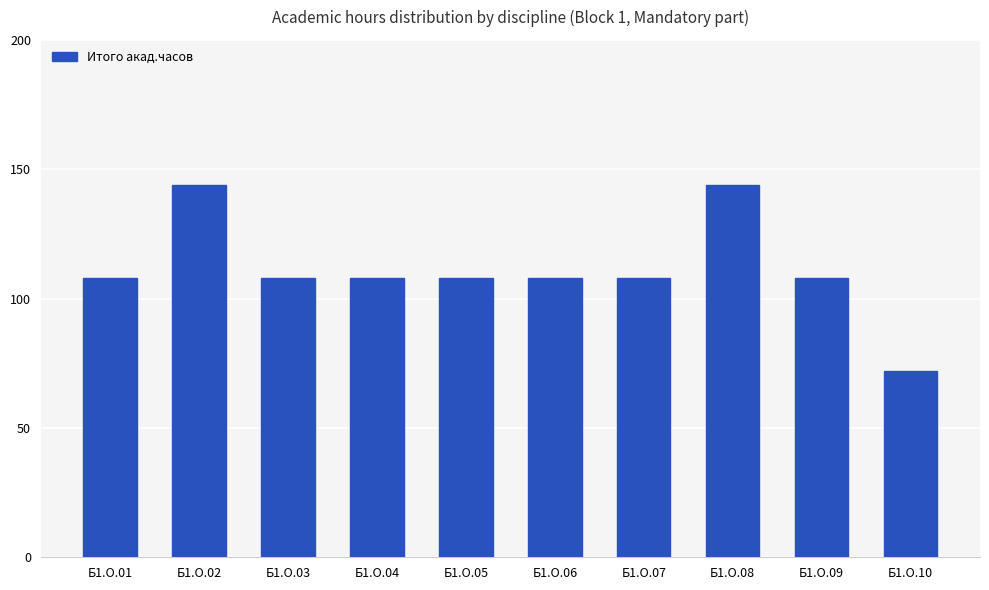

What is the smallest value displayed?

72